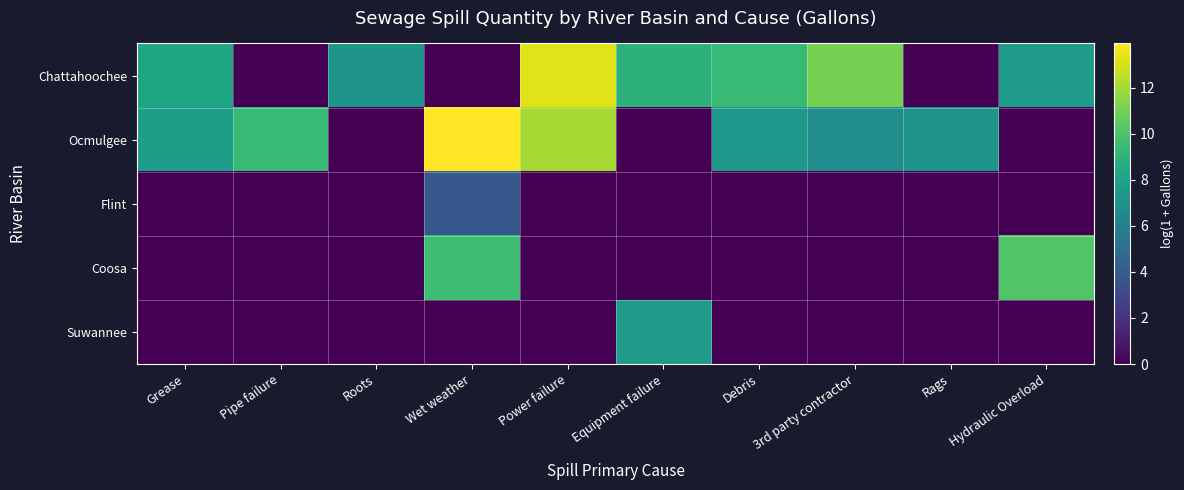

Which series has the largest range (max minus min)?

Ocmulgee